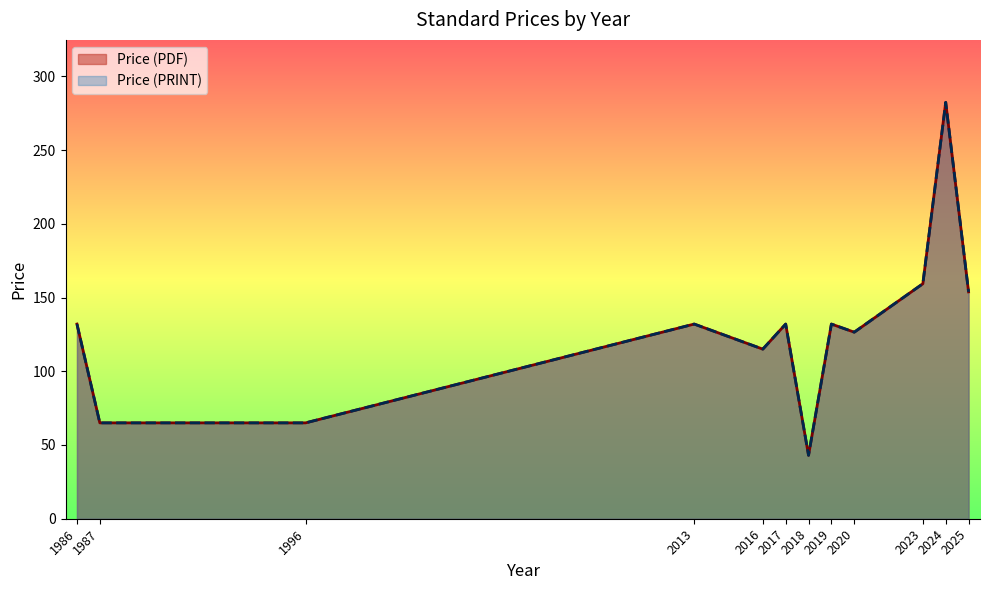

Does the chart display data point markers on the line(s)?

No